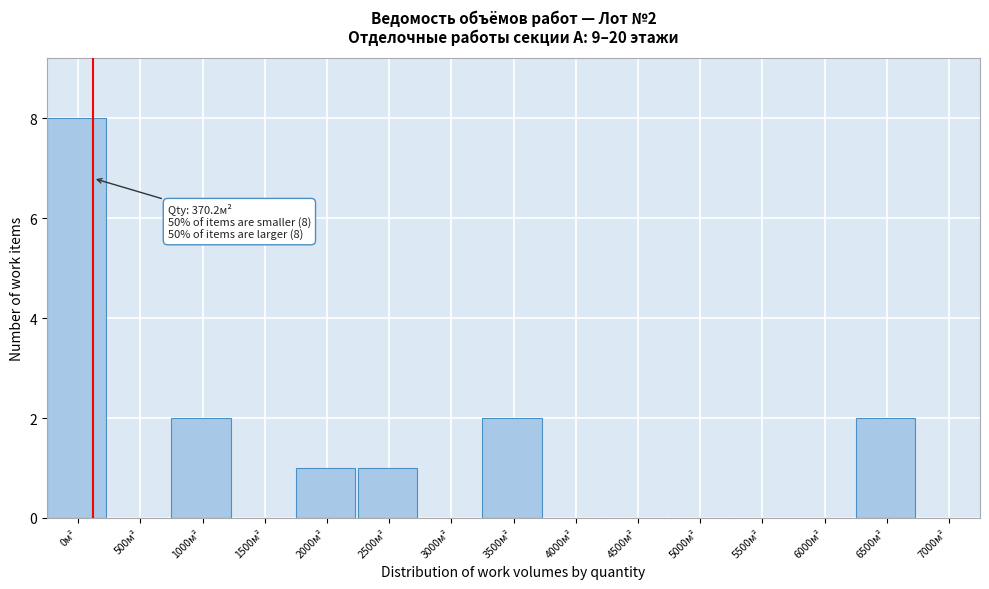

Reading right to left, extract all data points from this chart.

7000м²=0	6500м²=2	6000м²=0	5500м²=0	5000м²=0	4500м²=0	4000м²=0	3500м²=2	3000м²=0	2500м²=1	2000м²=1	1500м²=0	1000м²=2	500м²=0	0м²=8